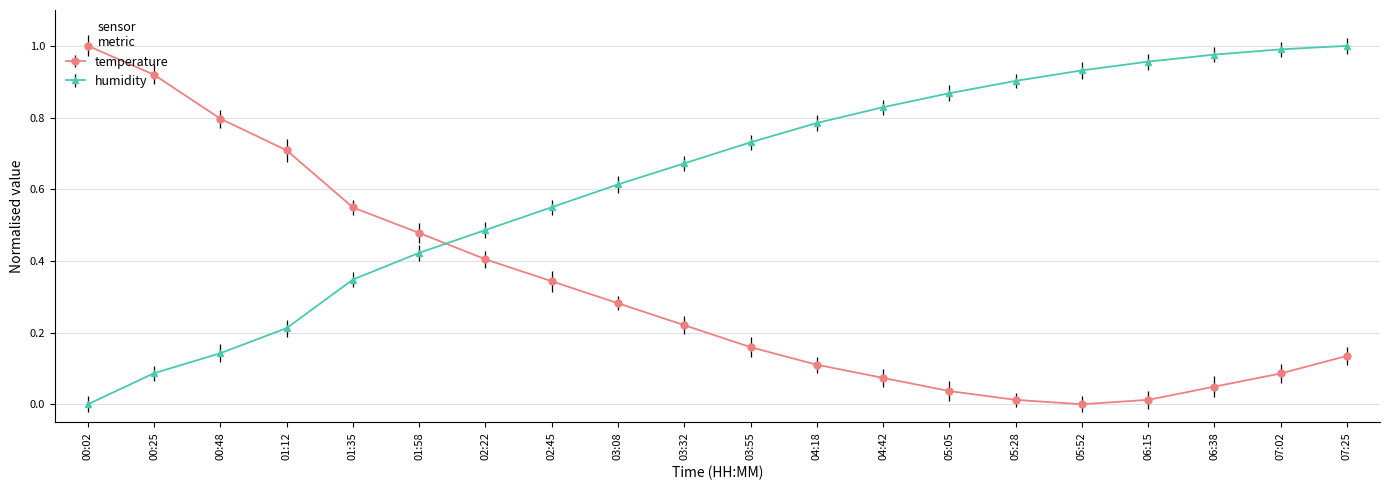

Where do temperature and humidity first cross each other?

01:58 and 02:22